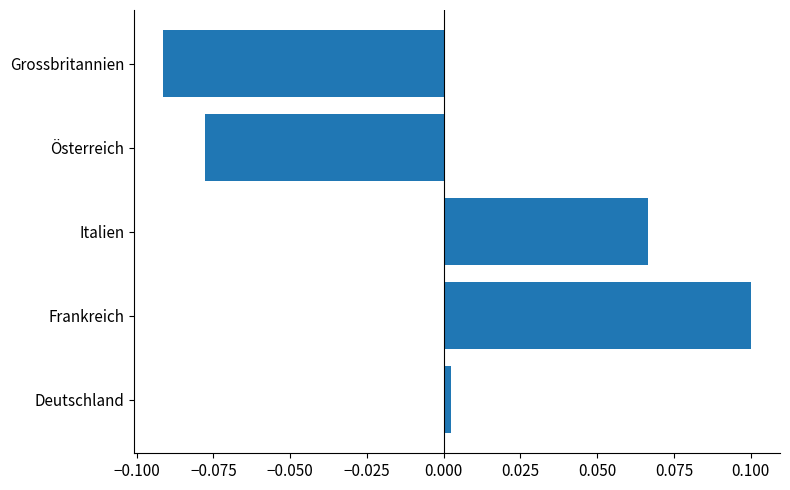

The chart shows a value of 0.1 at Frankreich. True or false?

True